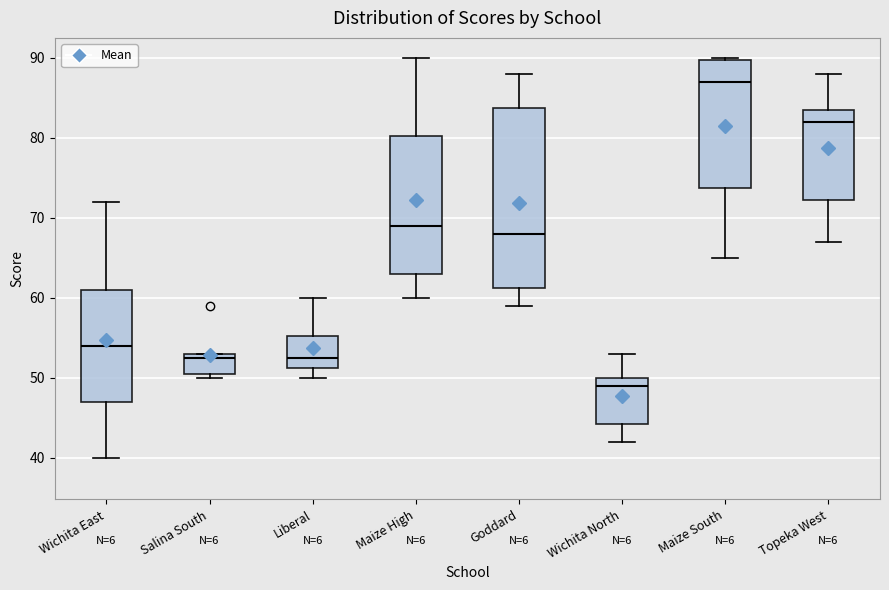

Comparing the boxes themselves (not the whiskers), which one is the tallest?

Goddard